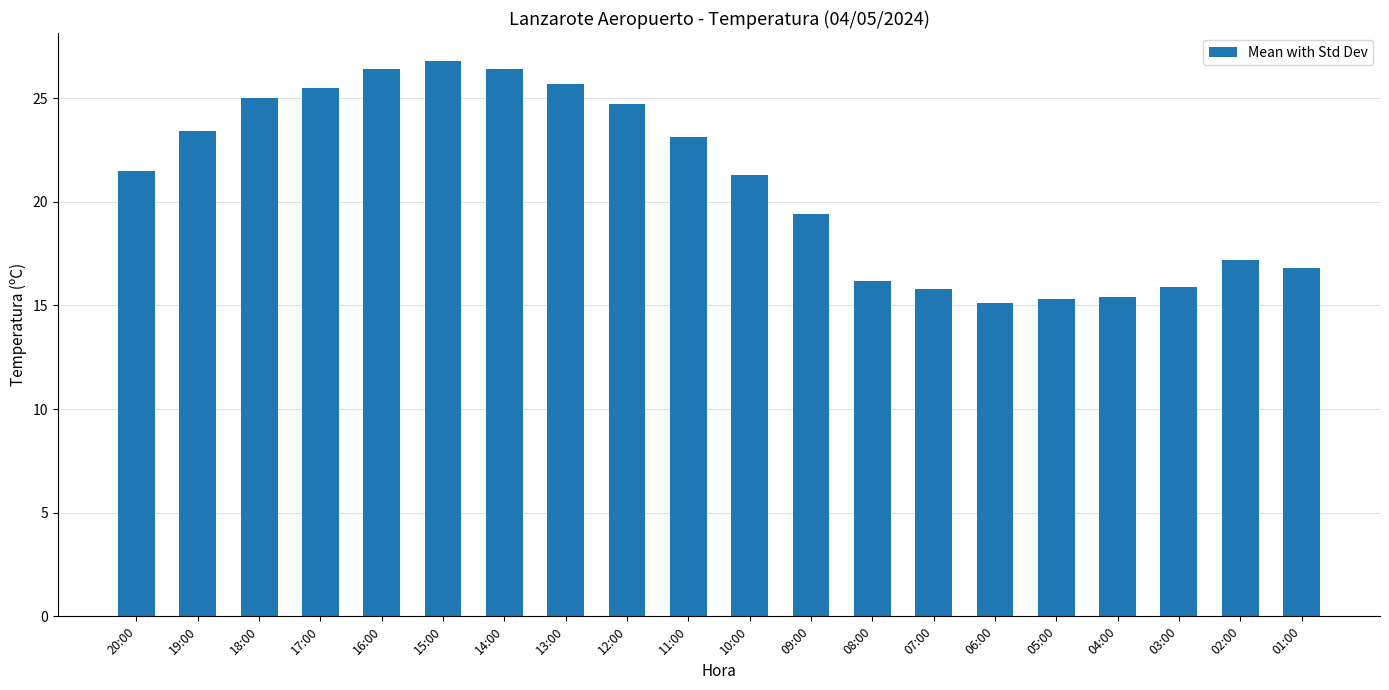

What is the sum of the values at 06:00 and 18:00?

40.1